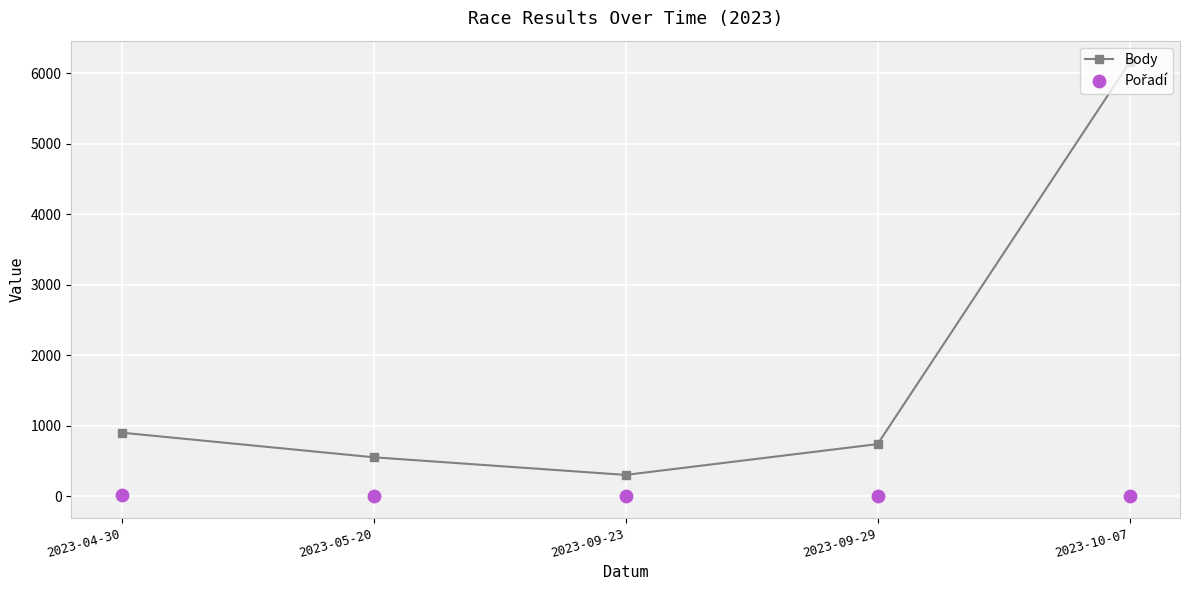

Which series has the largest Y range (max minus min)?

Body